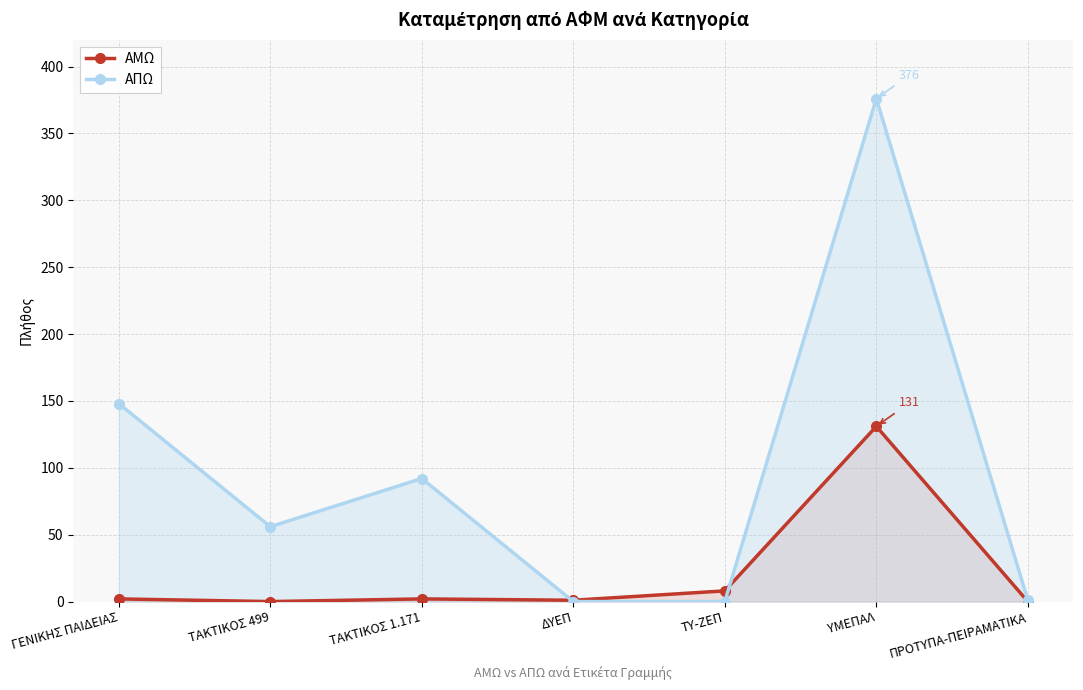

At which label does ΑΠΩ first exceed 56?

ΓΕΝΙΚΗΣ ΠΑΙΔΕΙΑΣ